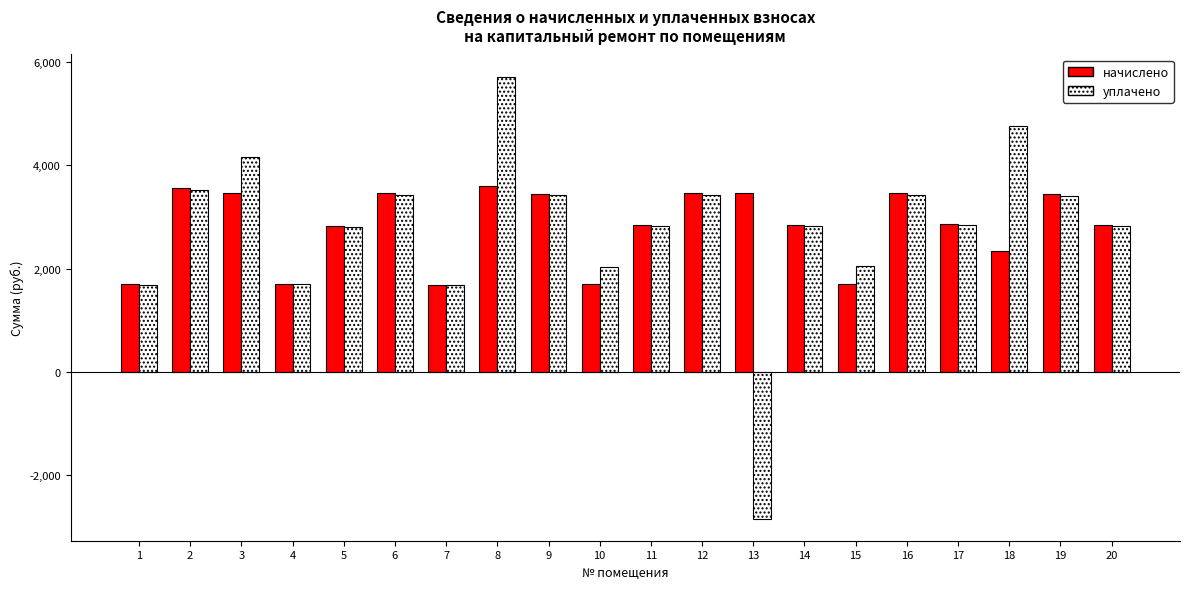

How many values in the уплачено series are below 2832?

10